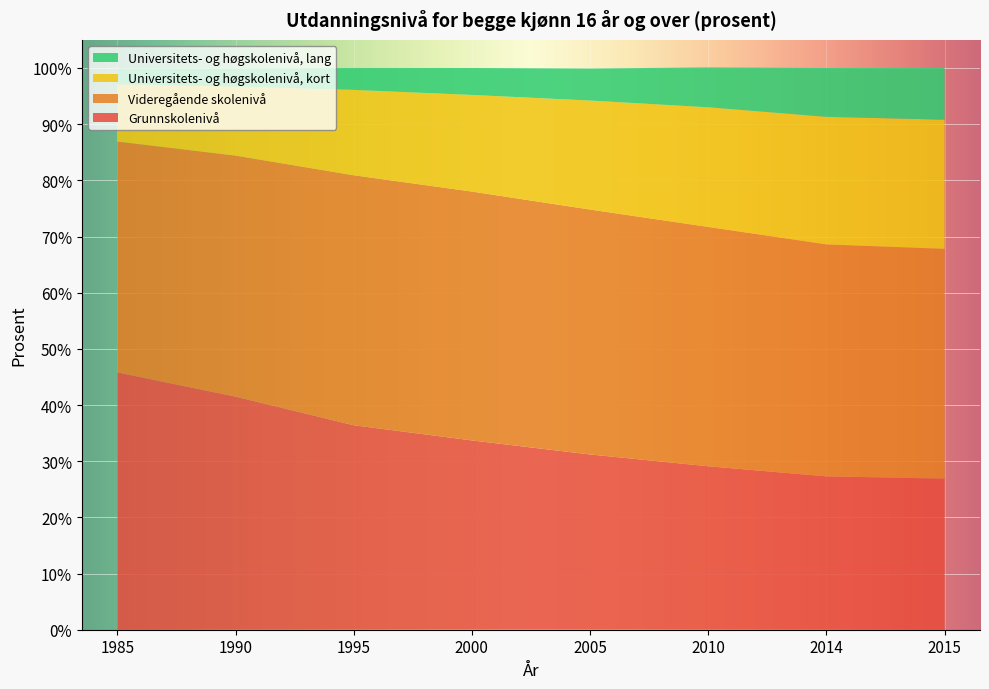

Reading left to right, list all the values displayed in this chart.

Grunnskolenivå: 1985=45.8	1990=41.5	1995=36.4	2000=33.7	2005=31.2	2010=29.1	2014=27.3	2015=26.9
Videregående skolenivå: 1985=41.1	1990=42.9	1995=44.5	2000=44.3	2005=43.6	2010=42.6	2014=41.3	2015=40.9
Universitets- og høgskolenivå, kort: 1985=10.2	1990=12.3	1995=15.2	2000=17.2	2005=19.4	2010=21.3	2014=22.7	2015=23.0
Universitets- og høgskolenivå, lang: 1985=2.8	1990=3.2	1995=3.9	2000=4.8	2005=5.7	2010=7.1	2014=8.7	2015=9.2